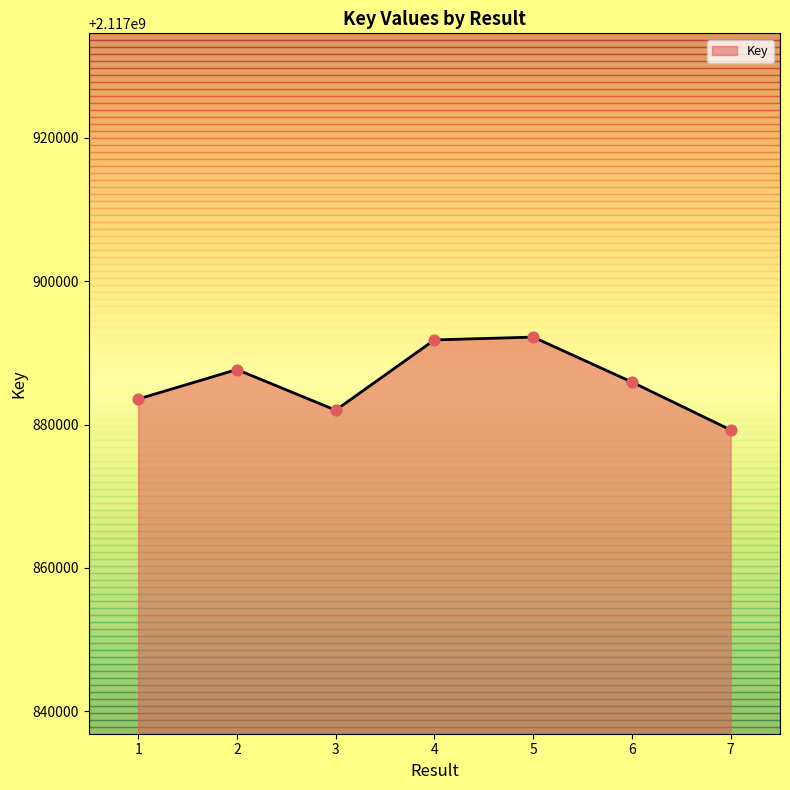

Which has a higher value, 5 or 7?

5